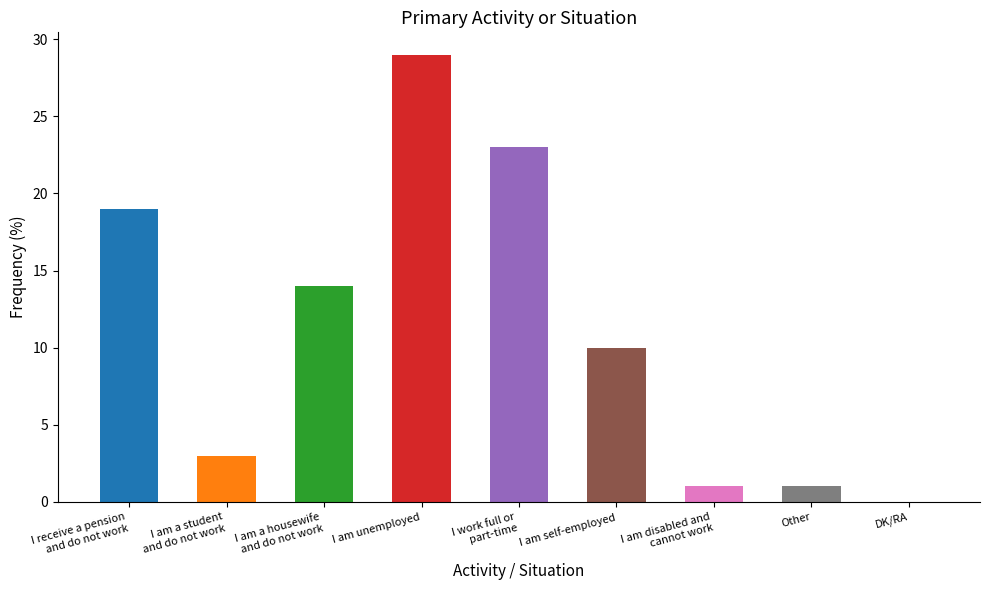

What is the difference between the second highest and second lowest values?

22